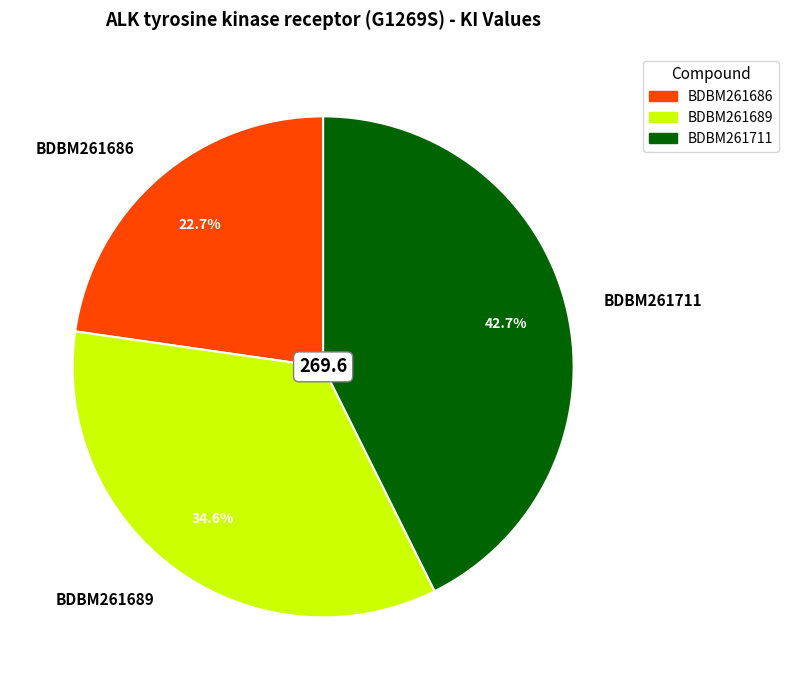

What is the ratio of the value at BDBM261686 to the value at BDBM261711?

0.5